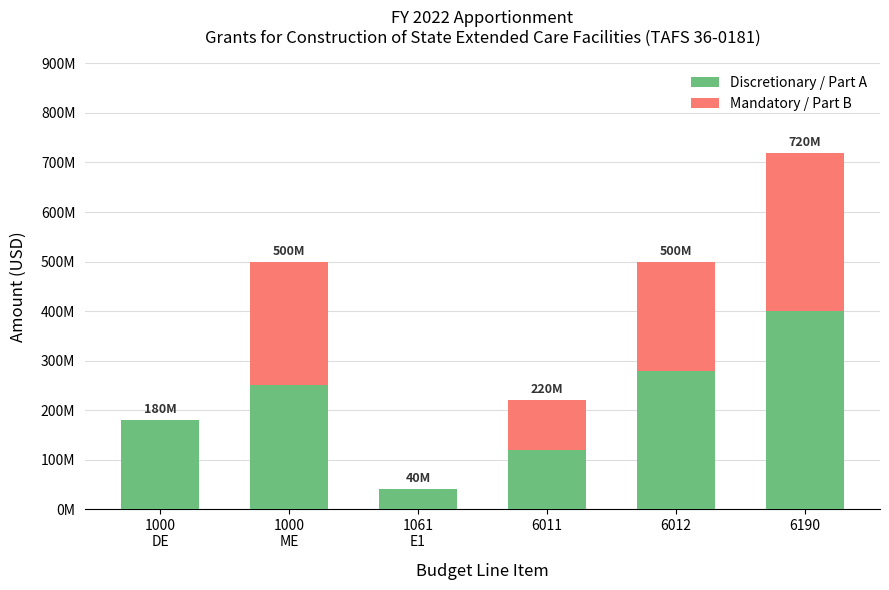

What is the value of the Discretionary / Part A bar at the 1st from the left?

180000000